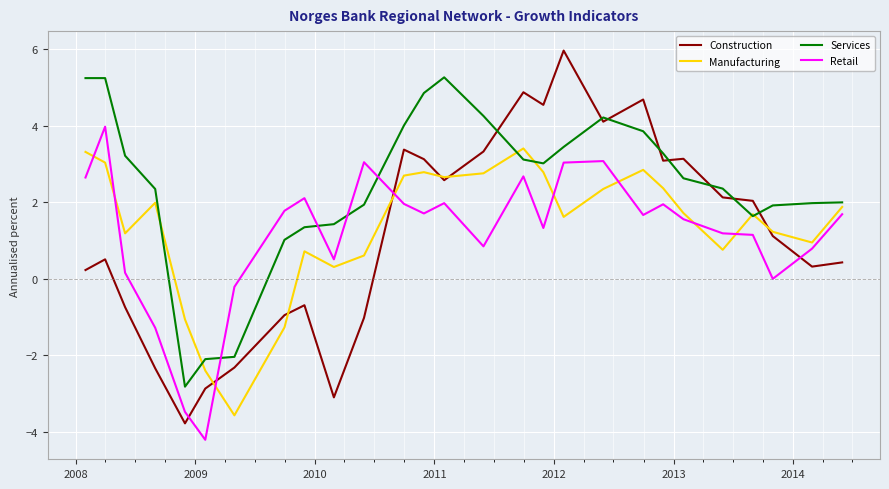

What is the highest value of the Services series?

5.3